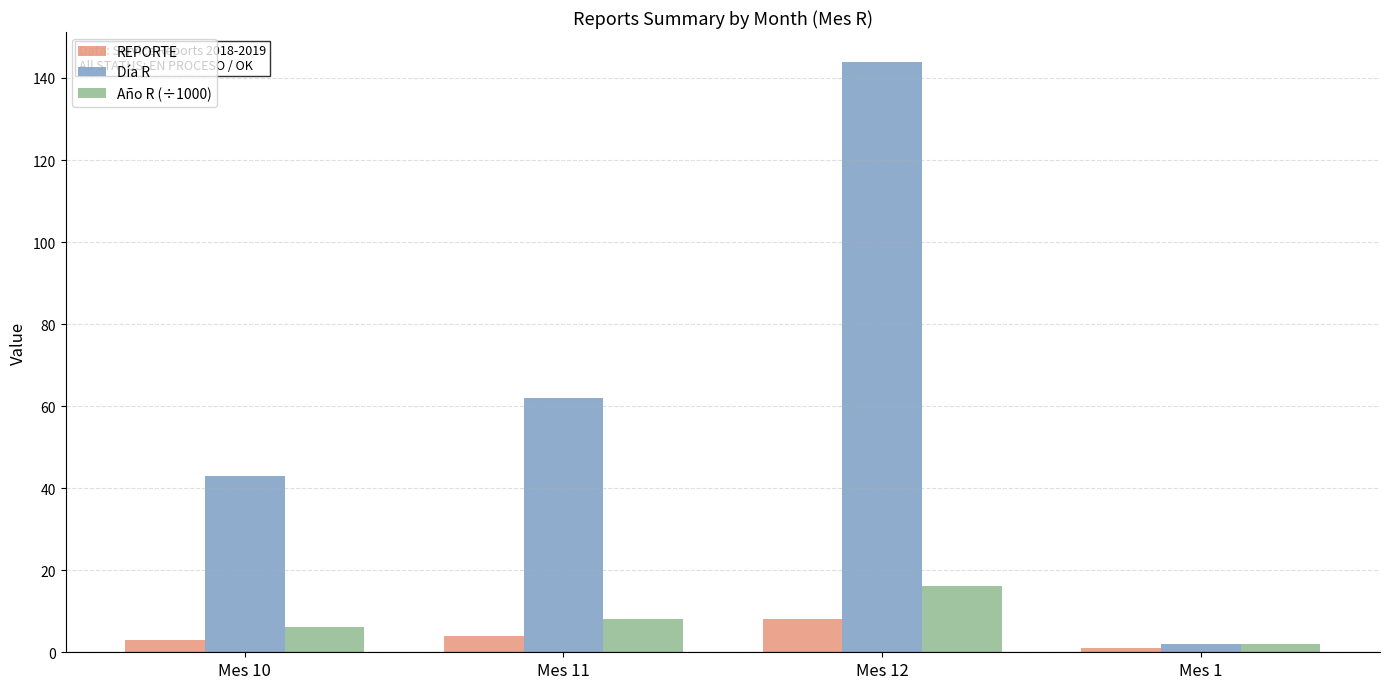

What is the sum of all Año R (÷1000) values?

32.3